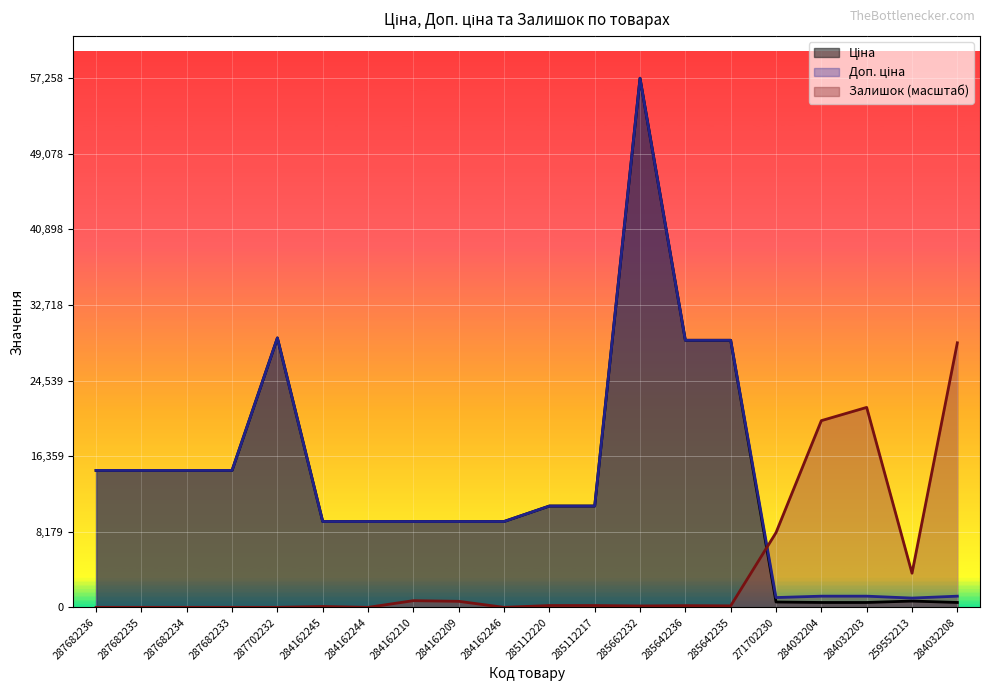

After their last crossing, which series has the higher values: Ціна or Залишок?

Залишок